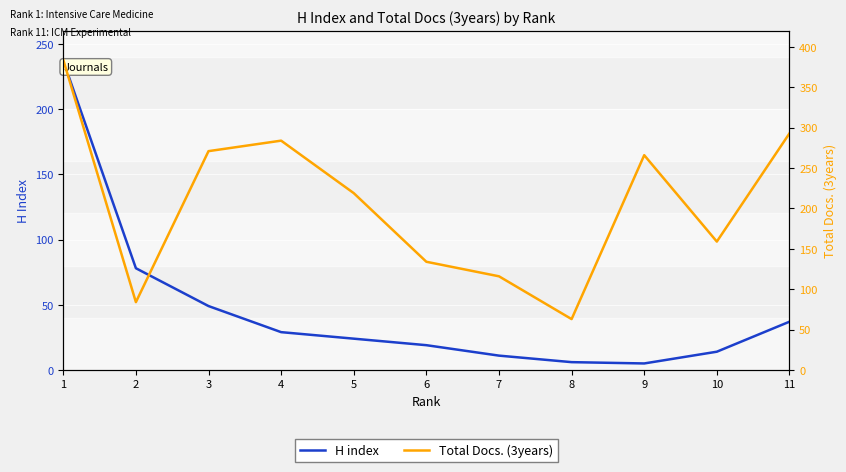

At how many categories does at least one series exceed 39?

11